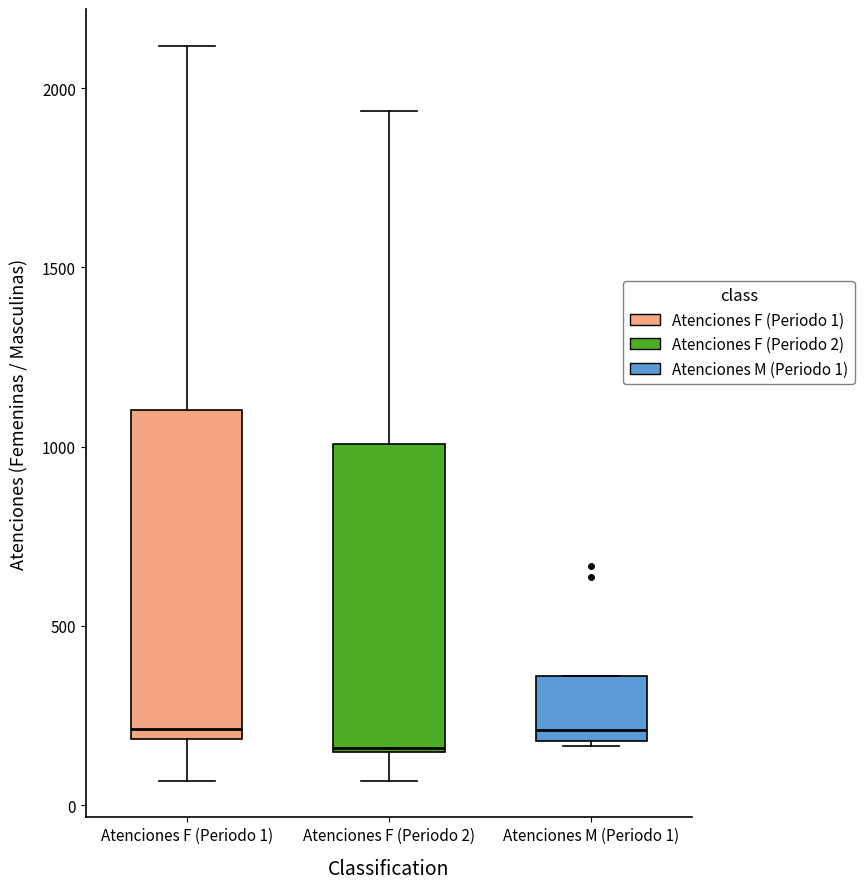

Reading left to right, transcribe this box plot: for each box, give where its median line is, the range the box spans, and where its two whiskers end, as read against the y-axis. The values are not printed on the chart, so give them approximately, as read against the axis.

Atenciones F (Periodo 1): median 200 (just above the box's lower edge), box 200 to 1100, whiskers 50 to 2100
Atenciones F (Periodo 2): median 150, box 150 to 1000, whiskers 50 to 1950
Atenciones M (Periodo 1): median 200 (just above the box's lower edge), box 200 to 350, whiskers 150 to 350